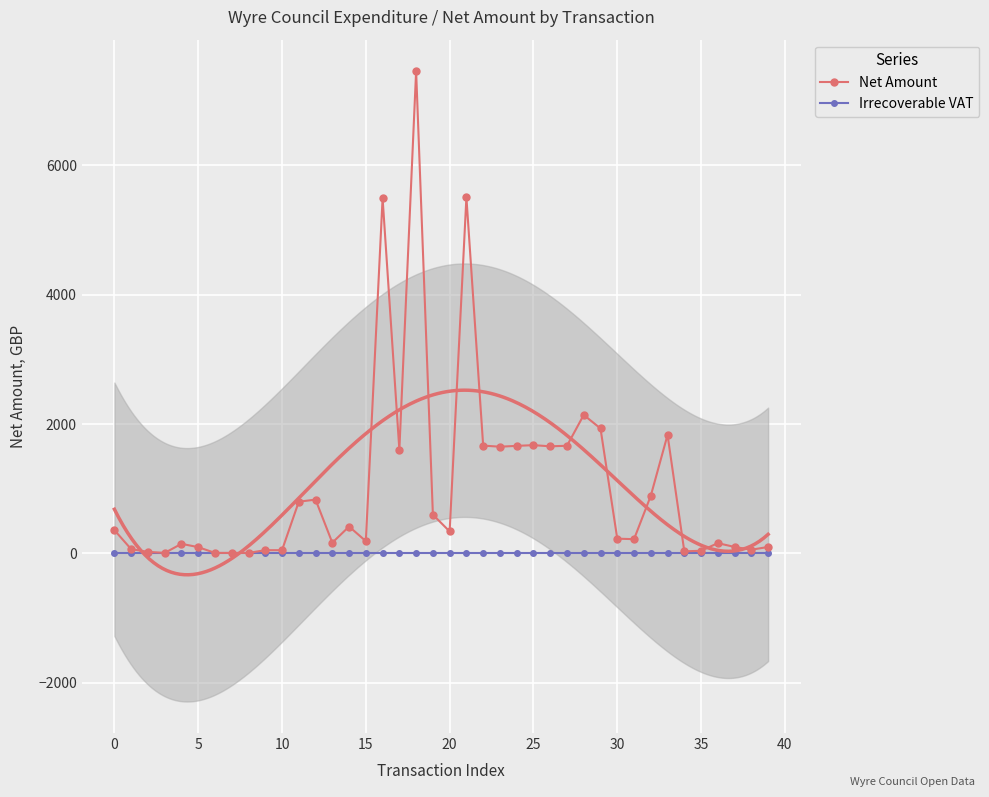

Reading left to right, list all the values displayed in this chart.

Net Amount: 360.0	66.5	24.7	8.3	148.8	97.5	8.3	8.3	8.3	50.7	50.7	800.0	832.1	166.3	416.1	190.1	5491.2	1602.6	7455.0	600.0	340.0	5504.9	1667.1	1650.0	1663.0	1674.0	1656.3	1664.4	2141.2	1932.2	228.3	220.8	891.5	1832.5	32.5	41.5	159.2	100.4	57.8	100.2
Irrecoverable VAT: 0.0	0.0	0.0	0.0	0.0	0.0	0.0	0.0	0.0	0.0	0.0	0.0	0.0	0.0	0.0	0.0	0.0	0.0	0.0	0.0	0.0	0.0	0.0	0.0	0.0	0.0	0.0	0.0	0.0	0.0	0.0	0.0	0.0	0.0	0.0	0.0	0.0	0.0	0.0	0.0